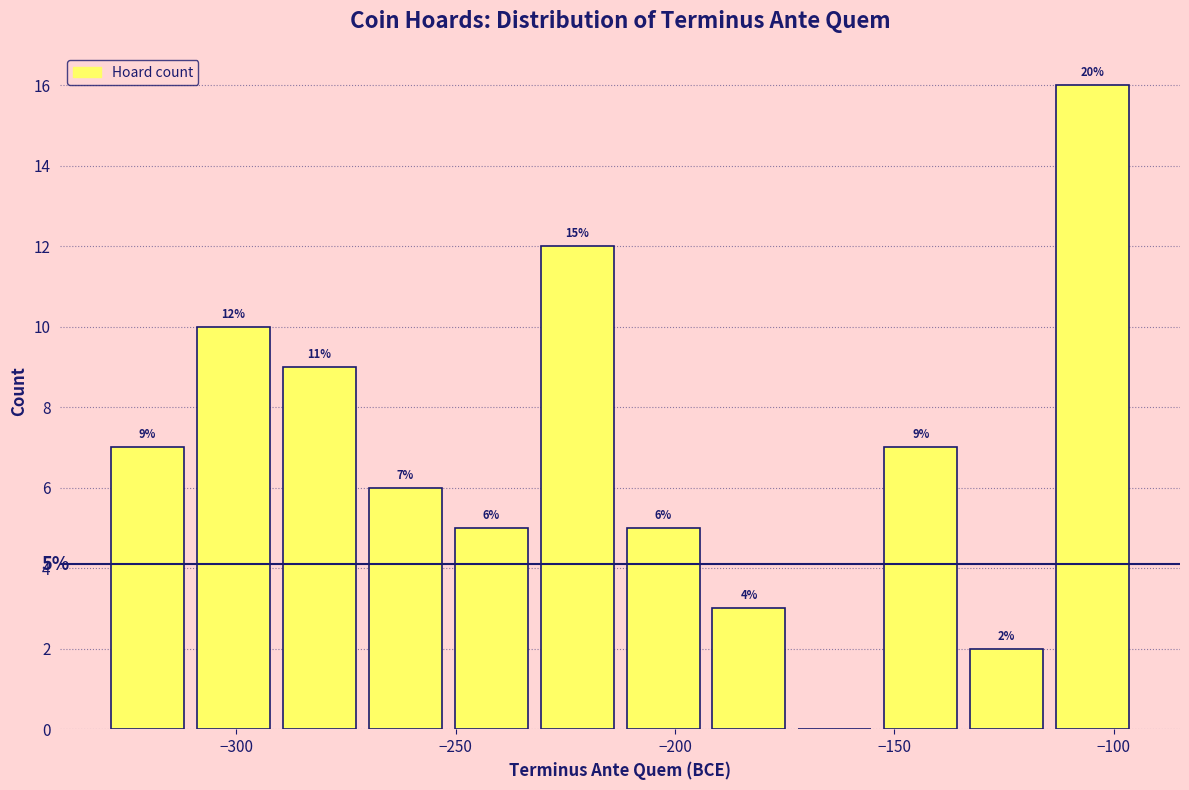

Read against the x-axis, roughly where is the centre of the tallest bar?

-105